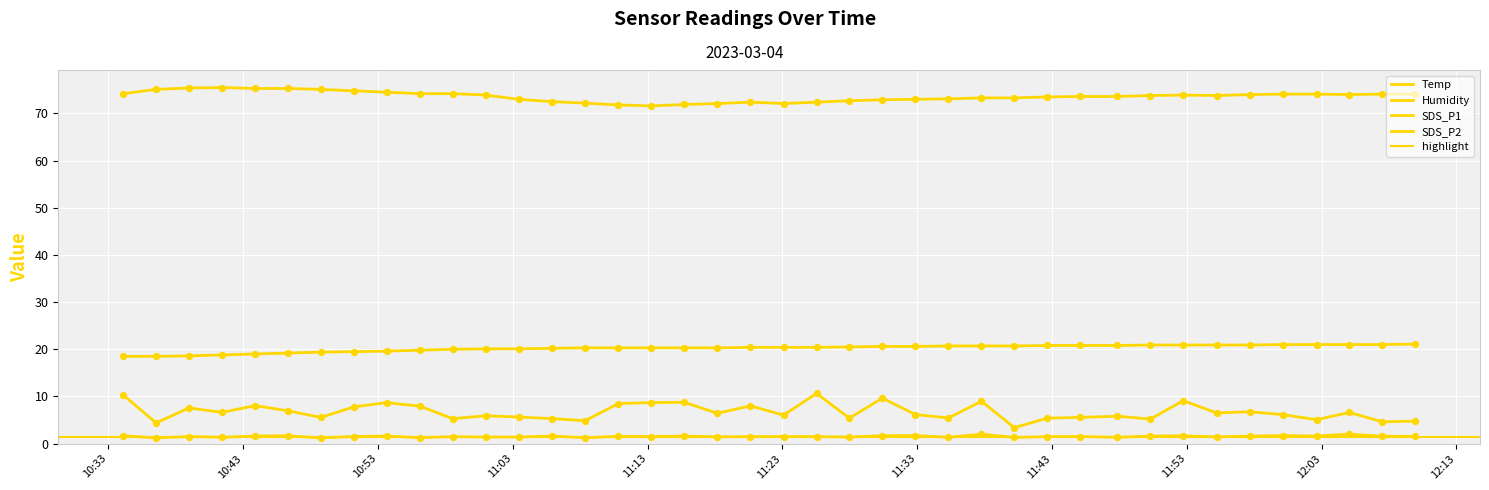

Which series contains the lowest Y value?

SDS_P2